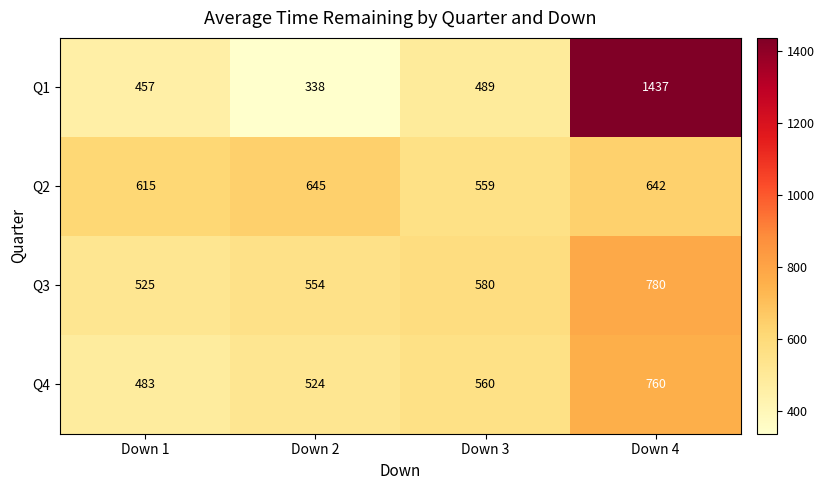

How many data points in Q3 are less than 580?

2